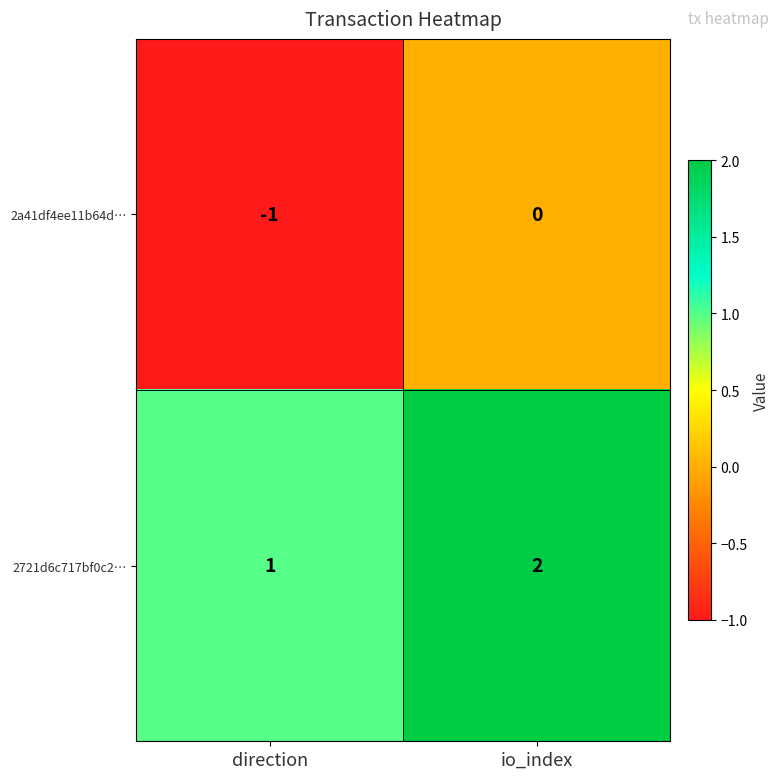

Which category has the lowest value in the 2721d6c717bf0c2… series?

direction